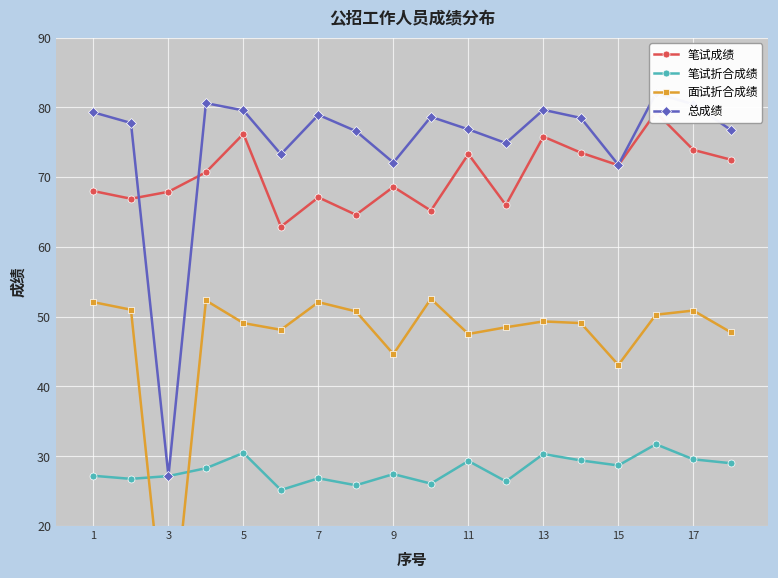

What is the sum of all 笔试成绩 values?

1264.1